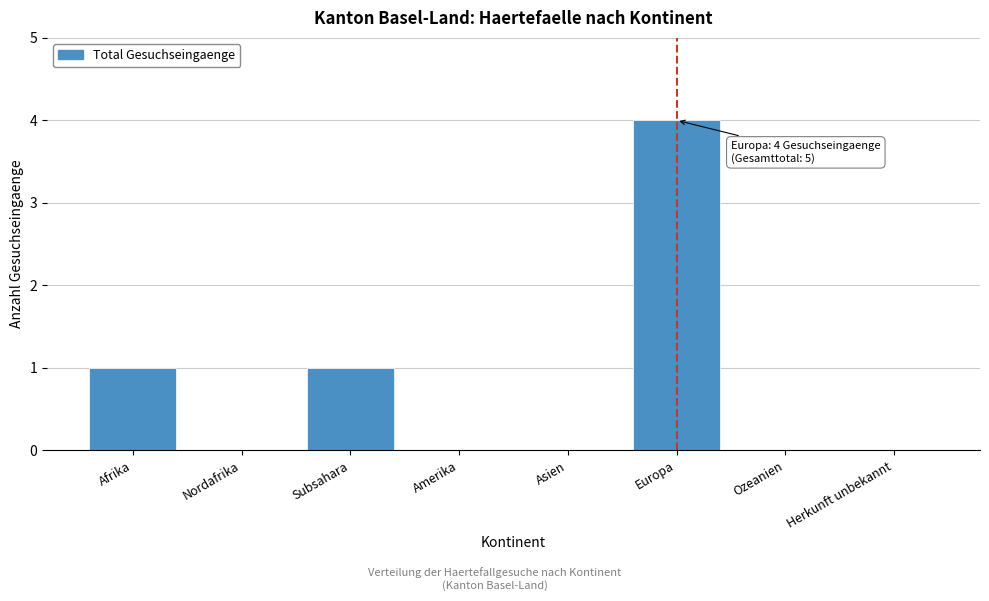

Reading left to right, extract all data points from this chart.

Afrika=1	Nordafrika=0	Subsahara=1	Amerika=0	Asien=0	Europa=4	Ozeanien=0	Herkunft unbekannt=0